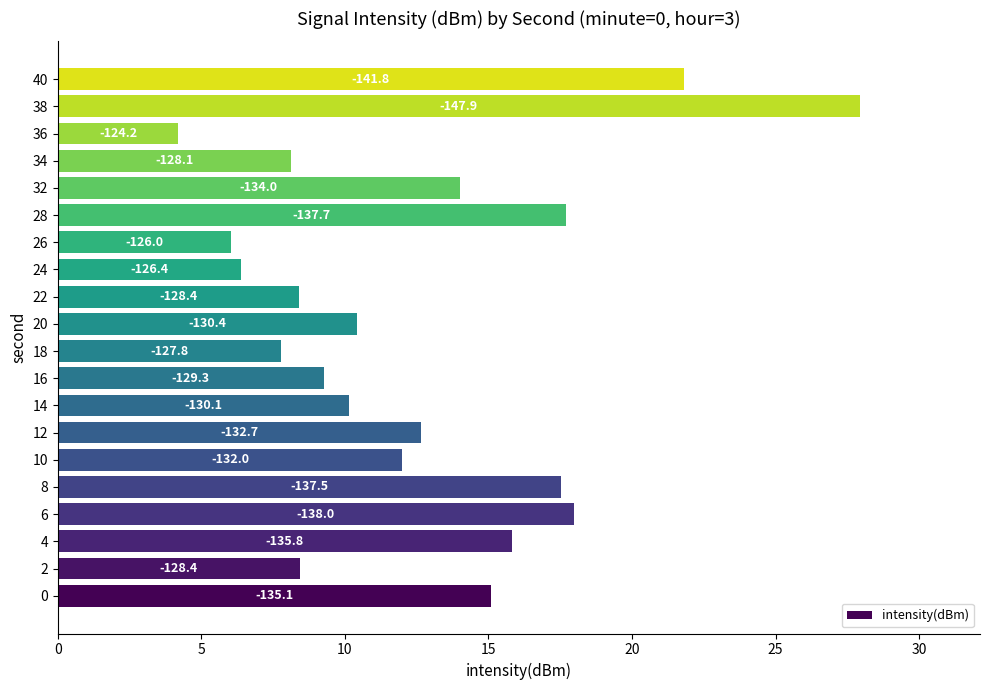

How many bars are there in total?

20